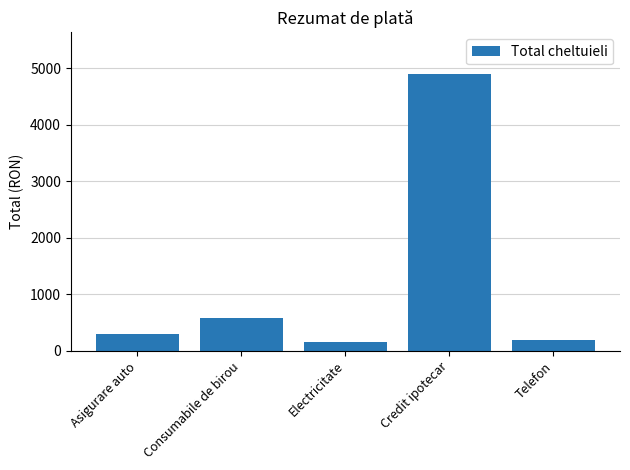

How many bars are there in total?

5